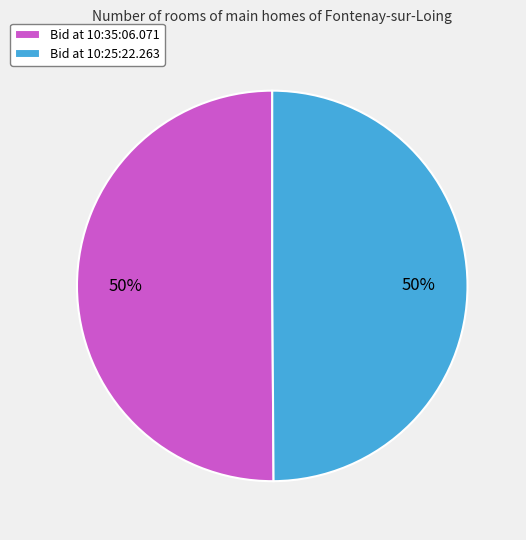

Approximately how many times larger is the value at Bid at 10:35:06.071 compared to Bid at 10:25:22.263?

1.0